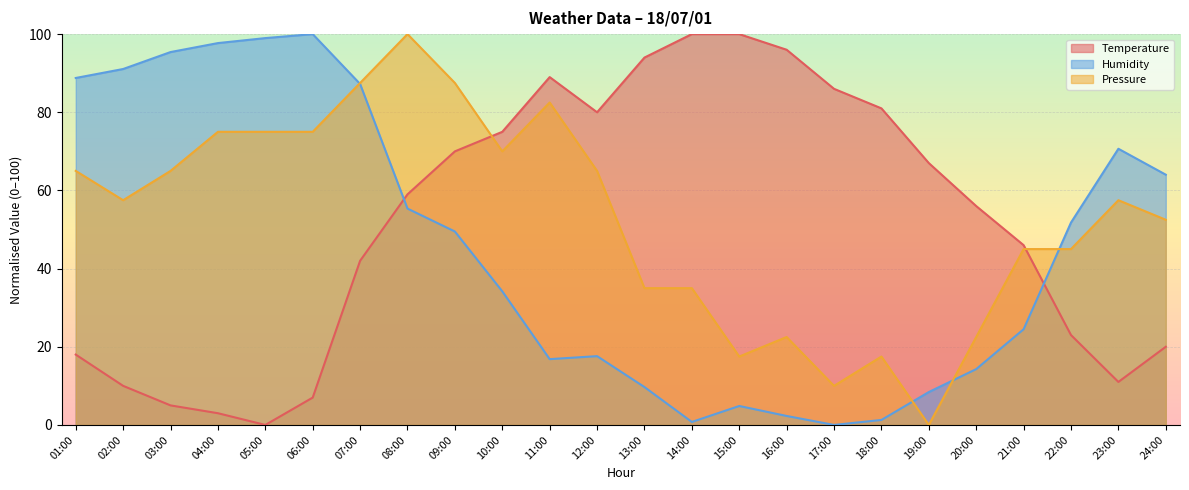

Which series changed the most between 03:00 and 11:00?

Temperature